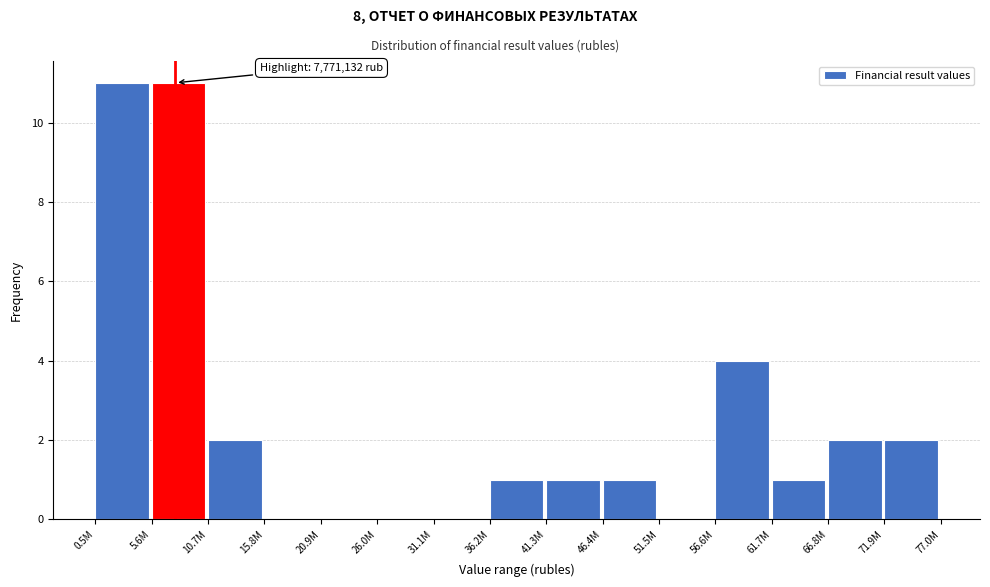

Reading left to right, extract all data points from this chart.

0.5M=11	5.6M=11	10.7M=2	15.8M=0	20.9M=0	26.0M=0	31.1M=0	36.2M=1	41.3M=1	46.4M=1	51.5M=0	56.6M=4	61.7M=1	66.8M=2	71.9M=2